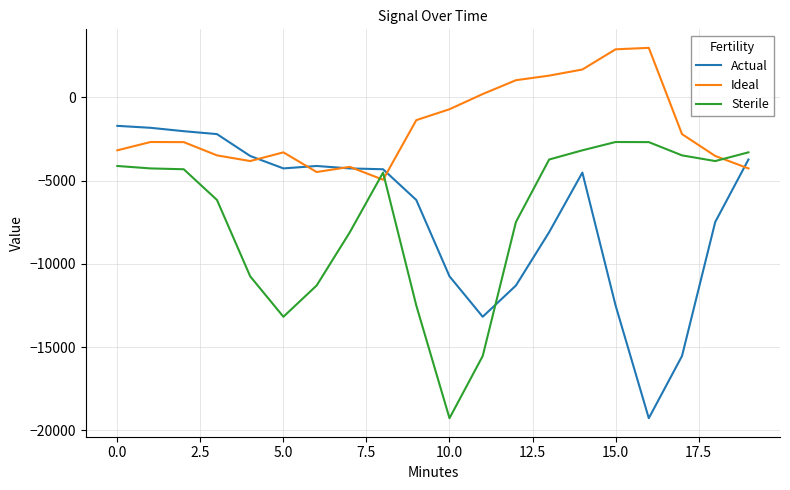

Which series has the largest total across all categories?

Ideal